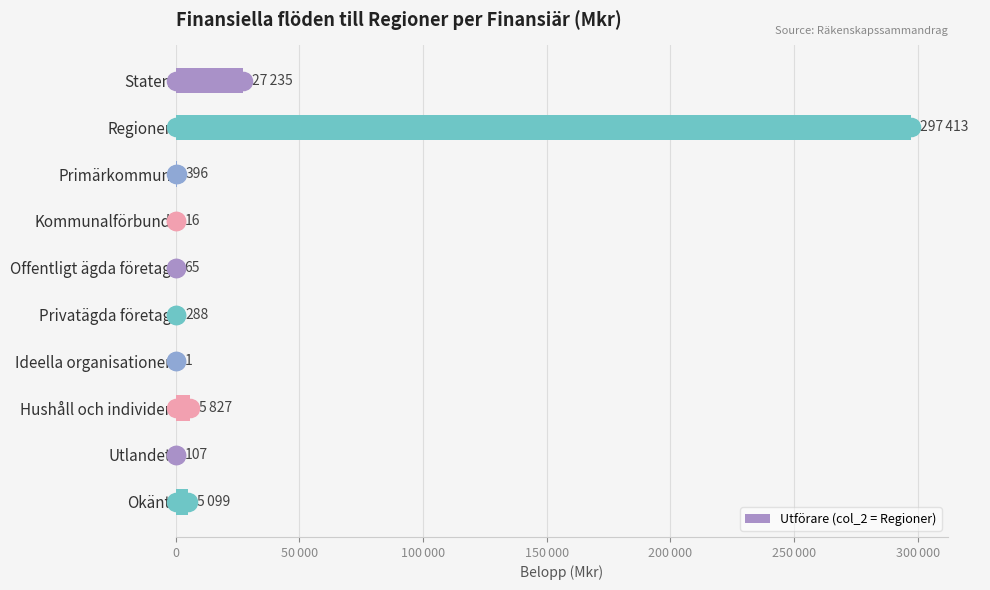

Are the bars horizontal?

Yes